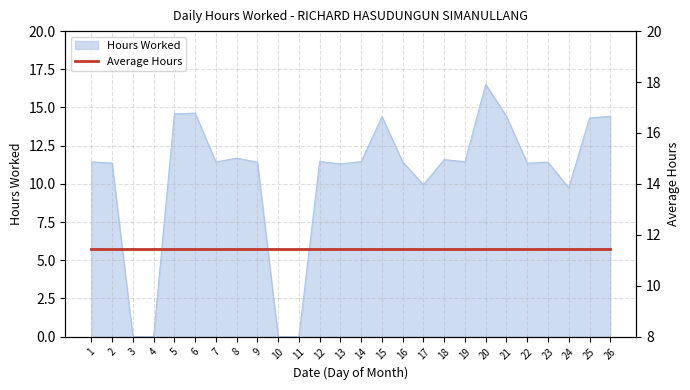

How many values are below 11?

6